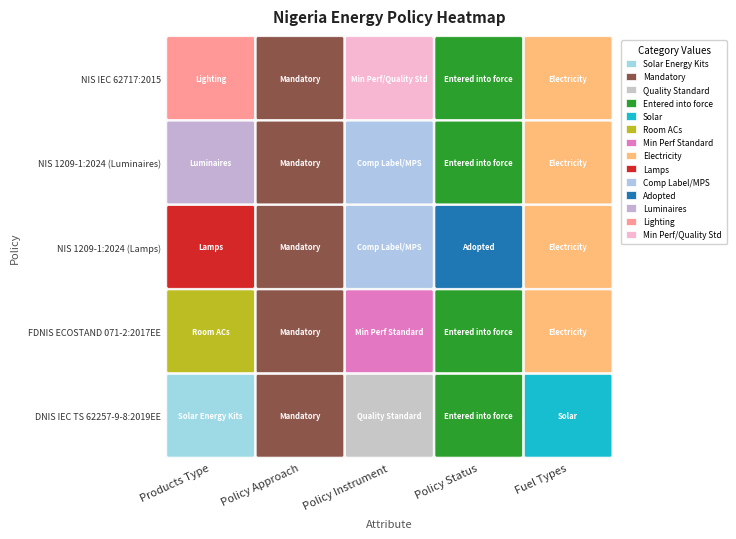

The NIS 1209-1:2024 (Lamps) series shows 1411 at FDNIS ECOSTAND 071-2:2017EE. True or false?

False